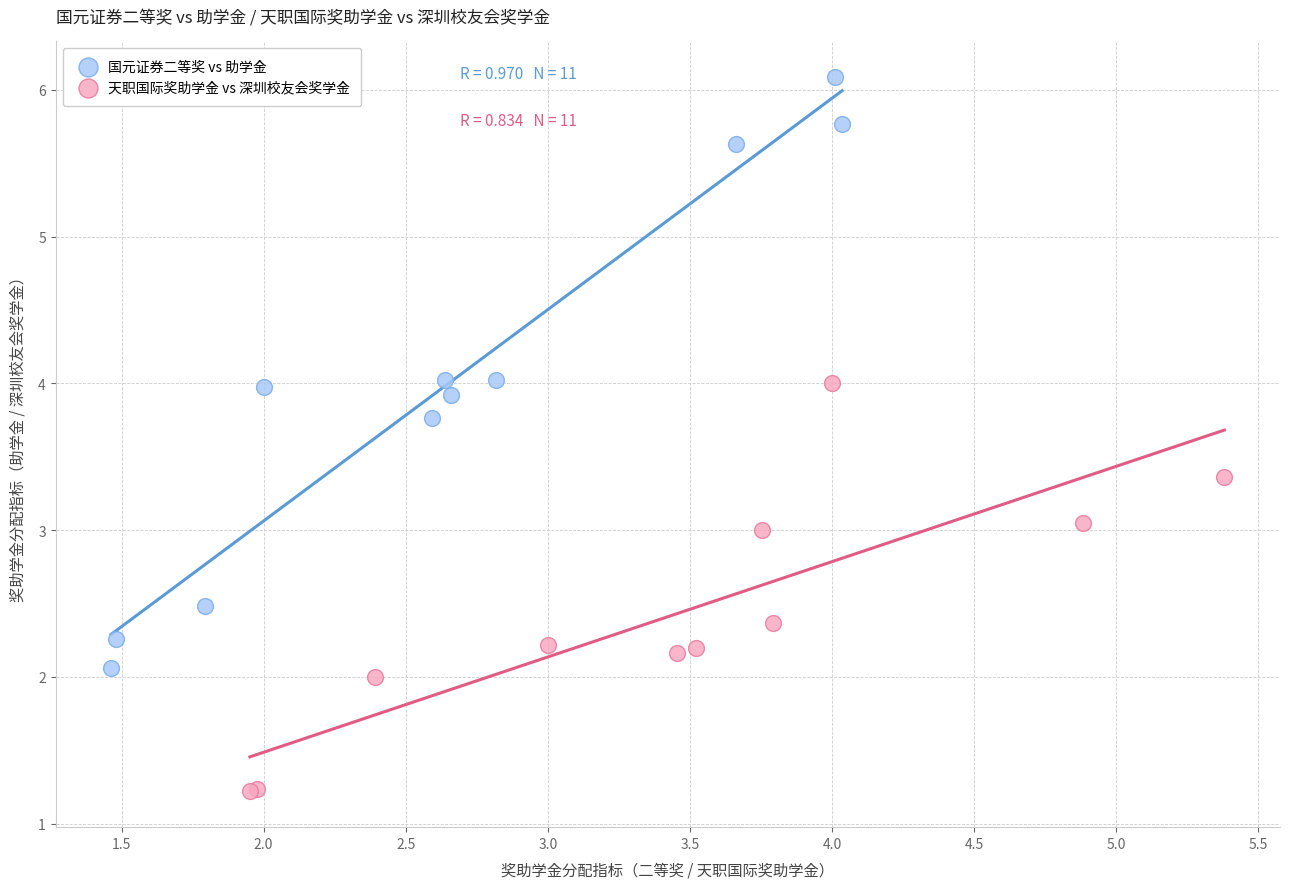

Which series contains the lowest Y value?

天职国际奖助学金 vs 深圳校友会奖学金